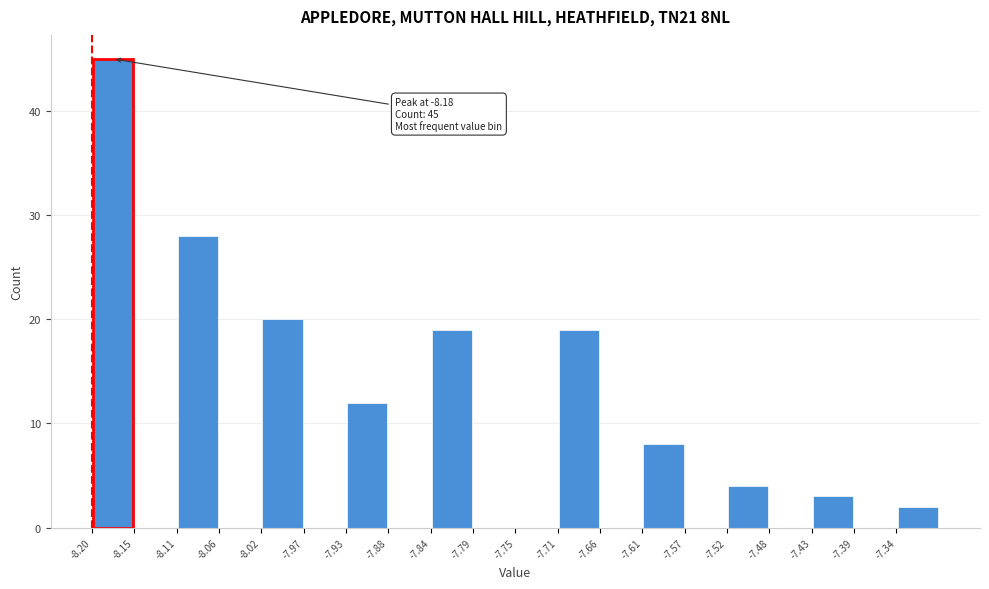

Over which range of the x-axis is the bar tallest?

-8.200 to -8.155